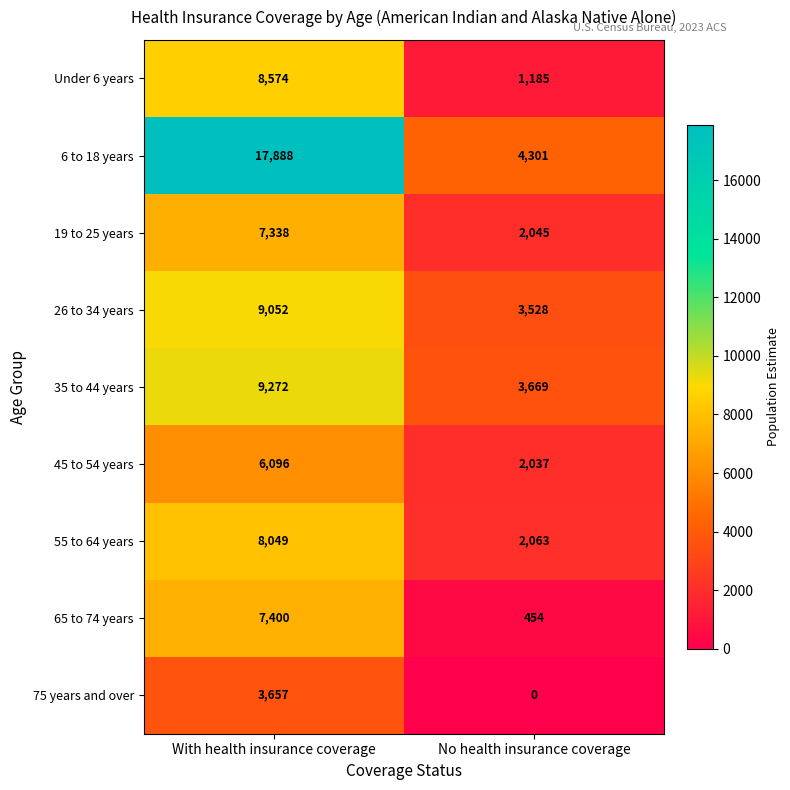

Between With health insurance coverage and No health insurance coverage, which series saw the biggest shift?

6 to 18 years